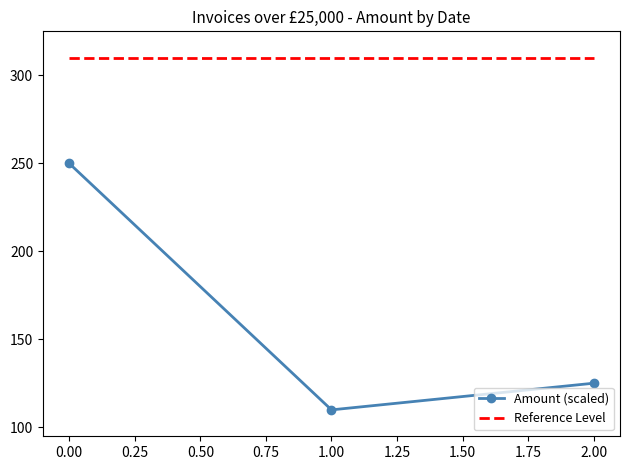

What is the lowest value of the Amount (scaled) series?

110.0